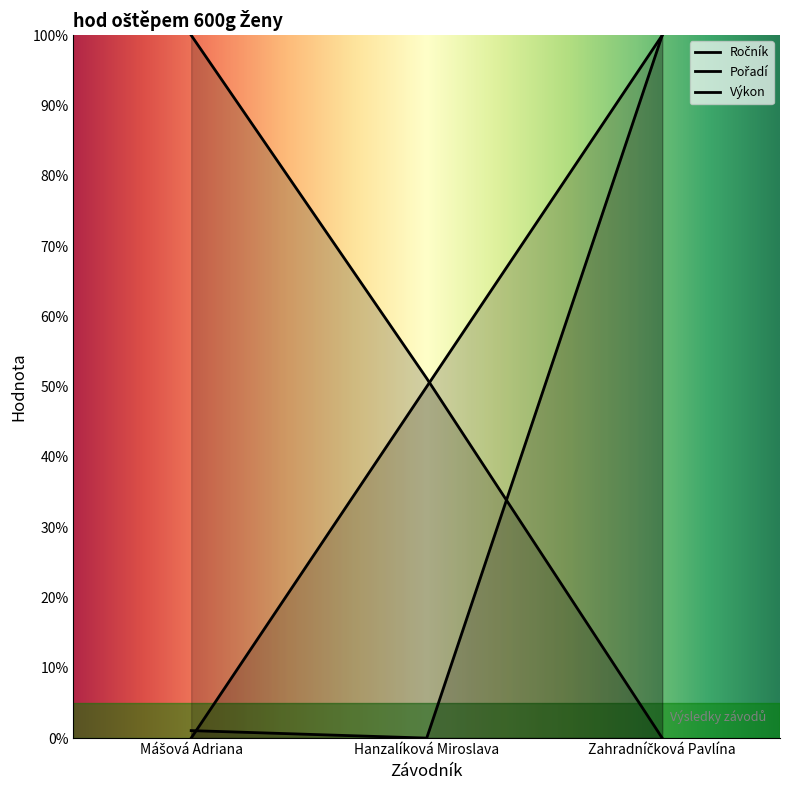

Between Hanzalíková Miroslava and Zahradníčková Pavlína, which series saw the biggest shift?

Ročník